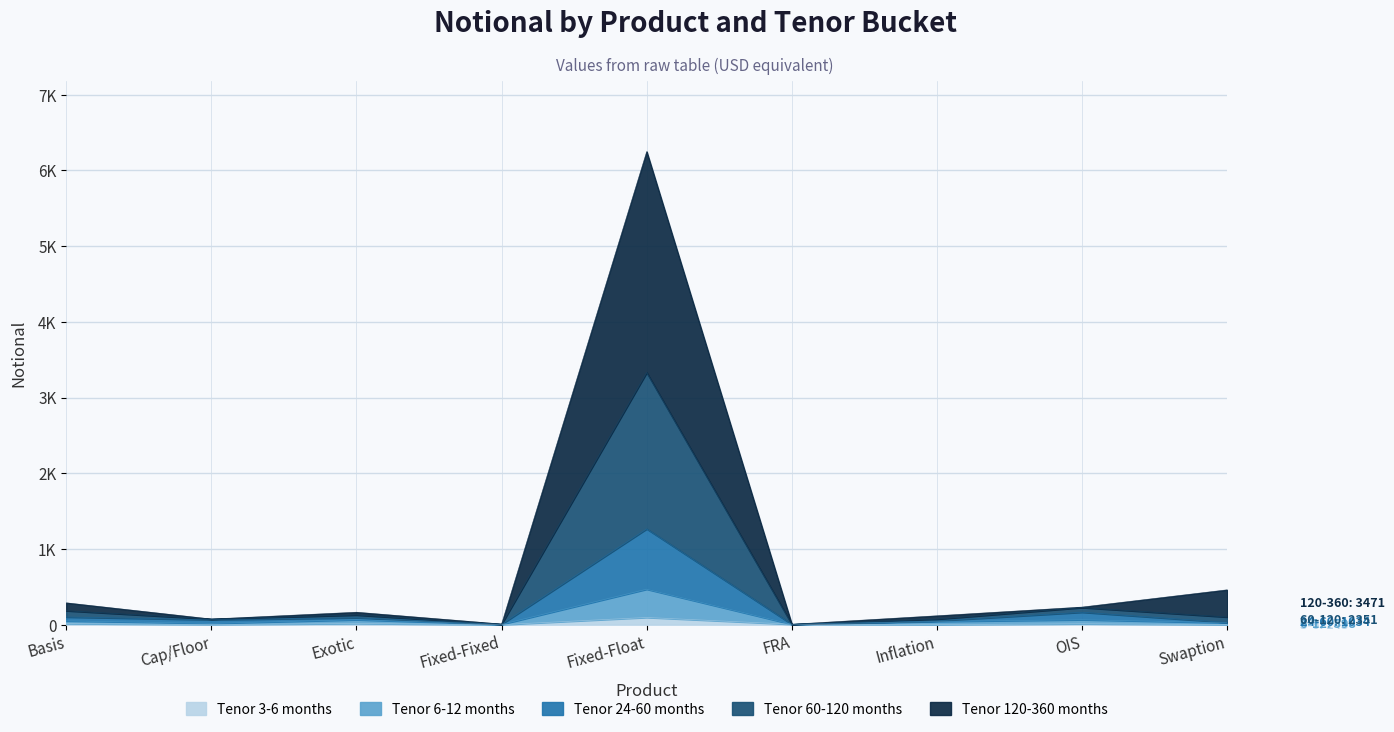

Between Cap/Floor and Inflation, which series saw the biggest shift?

60-120